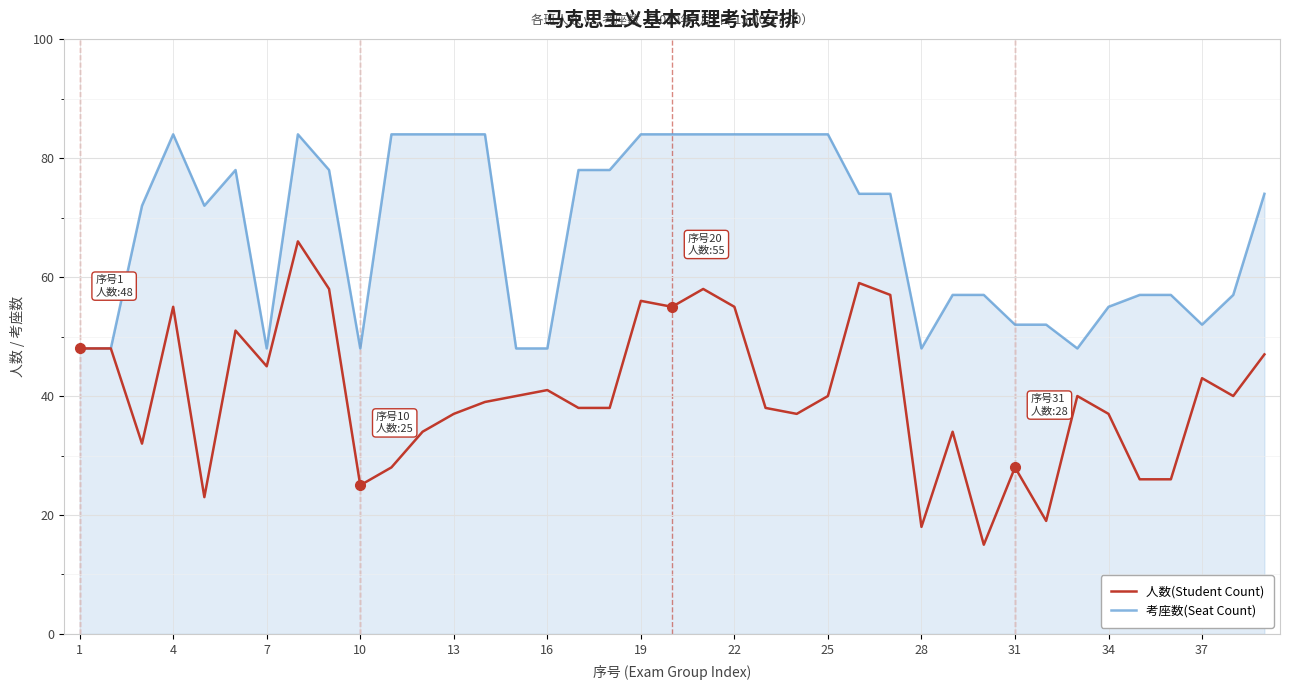

Reading left to right, list all the values displayed in this chart.

人数(Student Count): 48	48	32	55	23	51	45	66	58	25	28	34	37	39	40	41	38	38	56	55	58	55	38	37	40	59	57	18	34	15	28	19	40	37	26	26	43	40	47
考座数(Seat Count): 48	48	72	84	72	78	48	84	78	48	84	84	84	84	48	48	78	78	84	84	84	84	84	84	84	74	74	48	57	57	52	52	48	55	57	57	52	57	74